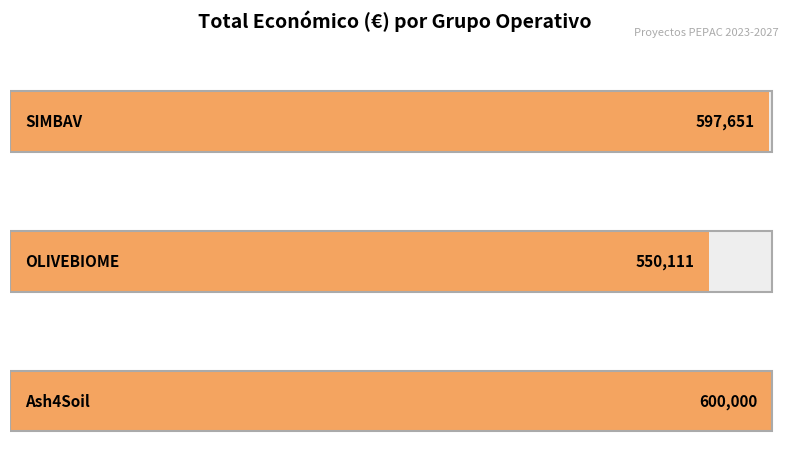

What is the label of the 2nd bar from the left?

OLIVEBIOME